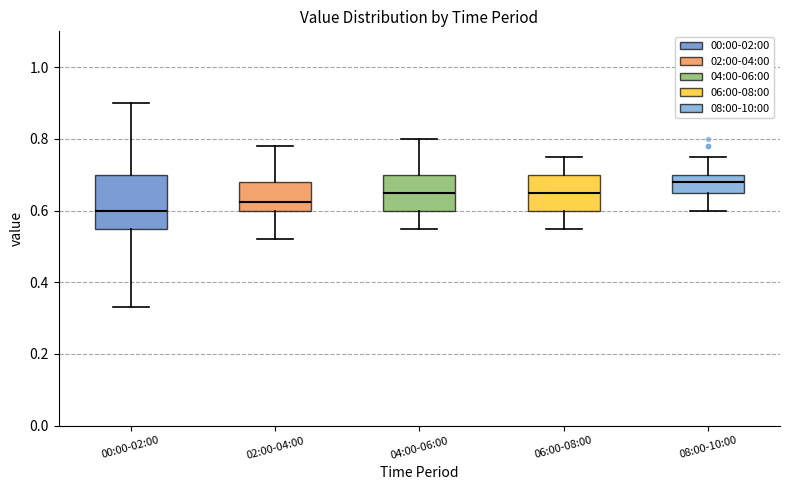

Where is the upper edge of the box for 00:00-02:00 on the y-axis? The values are not printed on the chart, so give them approximately, as read against the axis.

0.70